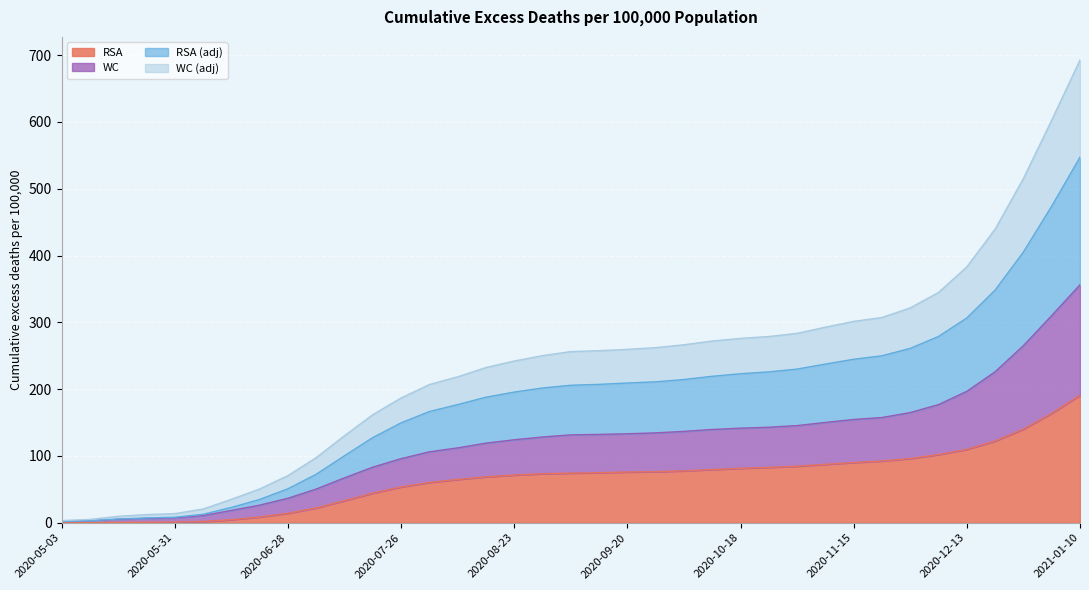

Rank the categories by WC value from lowest to highest.

2020-05-03, 2020-05-10, 2020-05-17, 2020-05-24, 2020-05-31, 2020-06-07, 2020-06-14, 2020-06-21, 2020-06-28, 2020-07-05, 2020-07-12, 2020-07-19, 2020-07-26, 2020-08-02, 2020-08-09, 2020-08-16, 2020-08-23, 2020-08-30, 2020-09-06, 2020-09-13, 2020-09-20, 2020-09-27, 2020-10-04, 2020-10-11, 2020-10-18, 2020-10-25, 2020-11-01, 2020-11-08, 2020-11-15, 2020-11-22, 2020-11-29, 2020-12-06, 2020-12-13, 2020-12-20, 2020-12-27, 2021-01-03, 2021-01-10